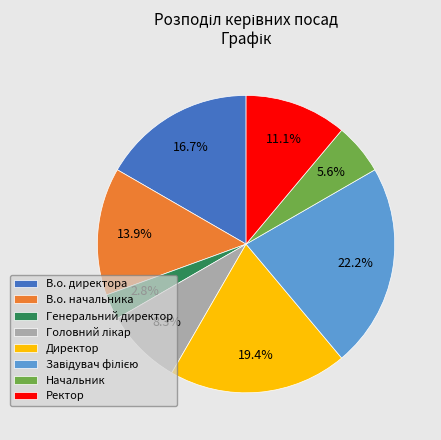

Which slice is the smallest?

Генеральний директор